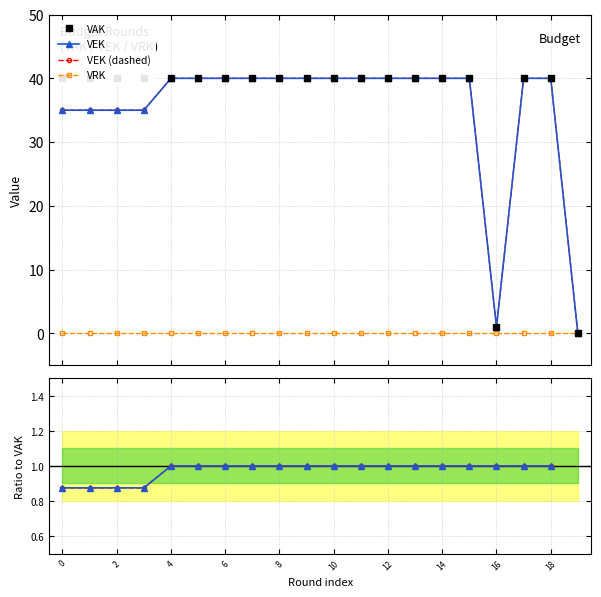

The value of VAK at 10 is 56.1. True or false?

False